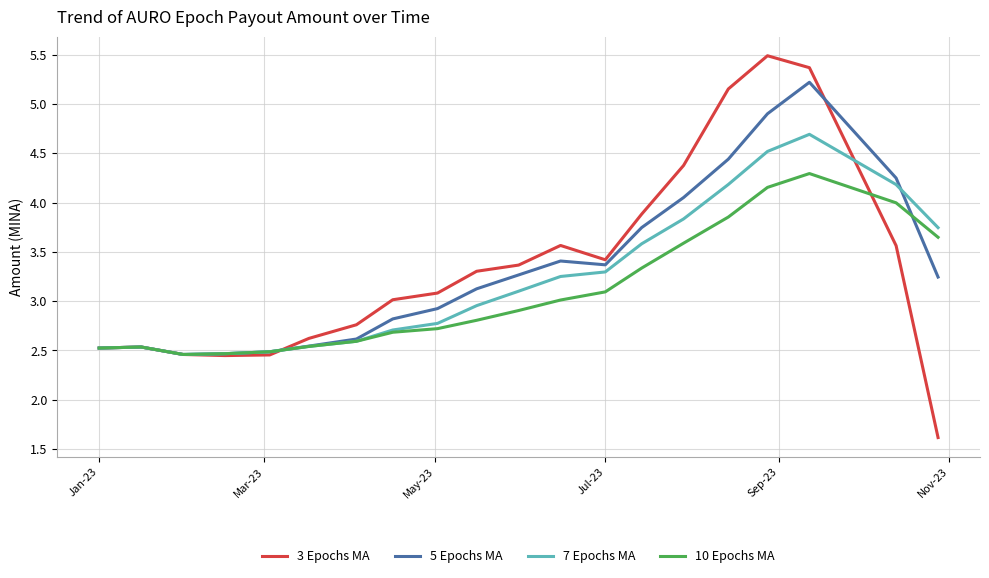

Which series has the widest spread of values?

3 Epochs MA